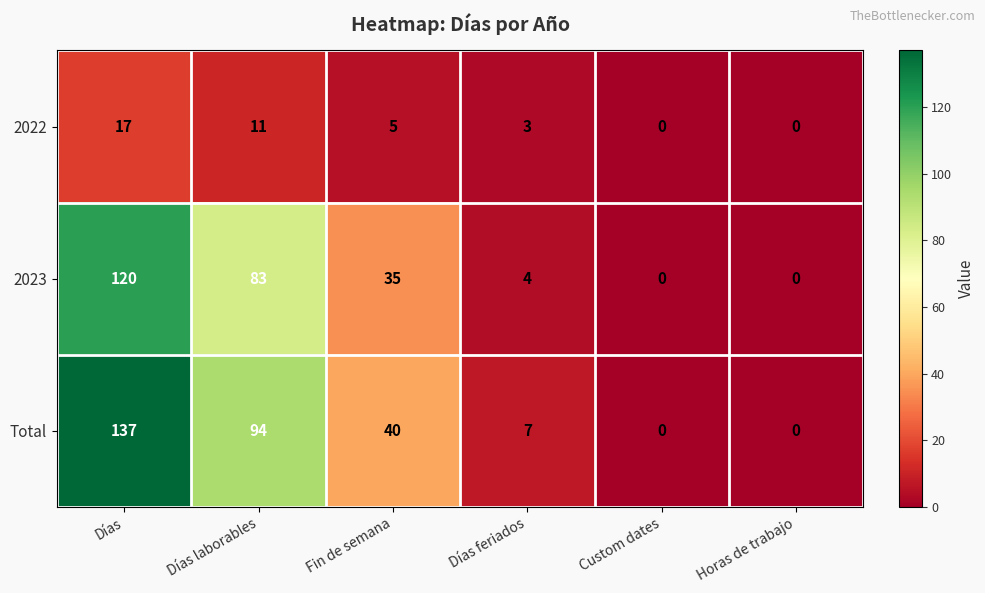

What is the sum of all Total values?

278